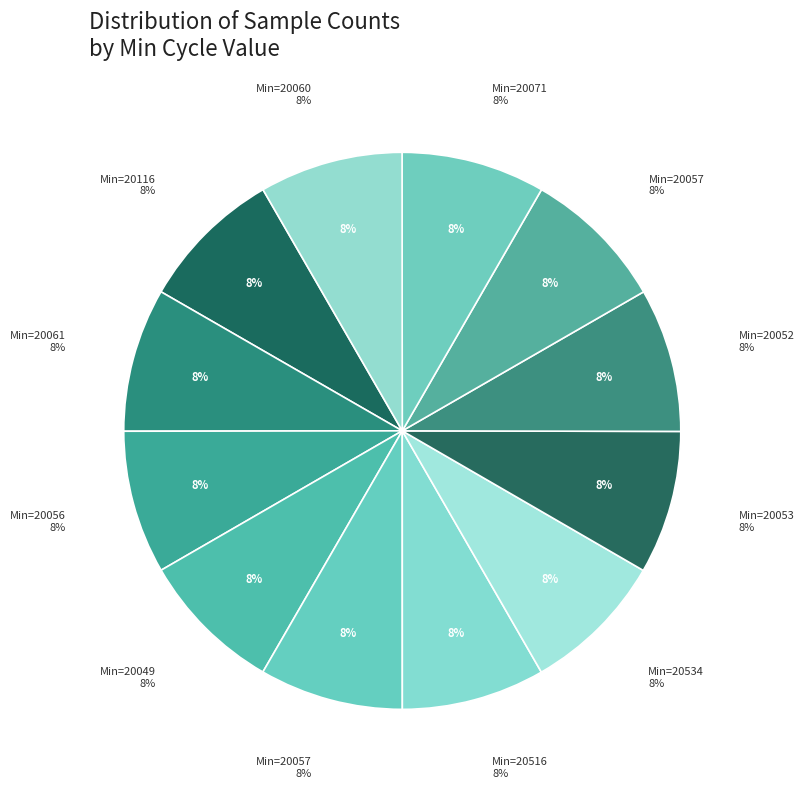

Is 20516 the majority of the pie?

No